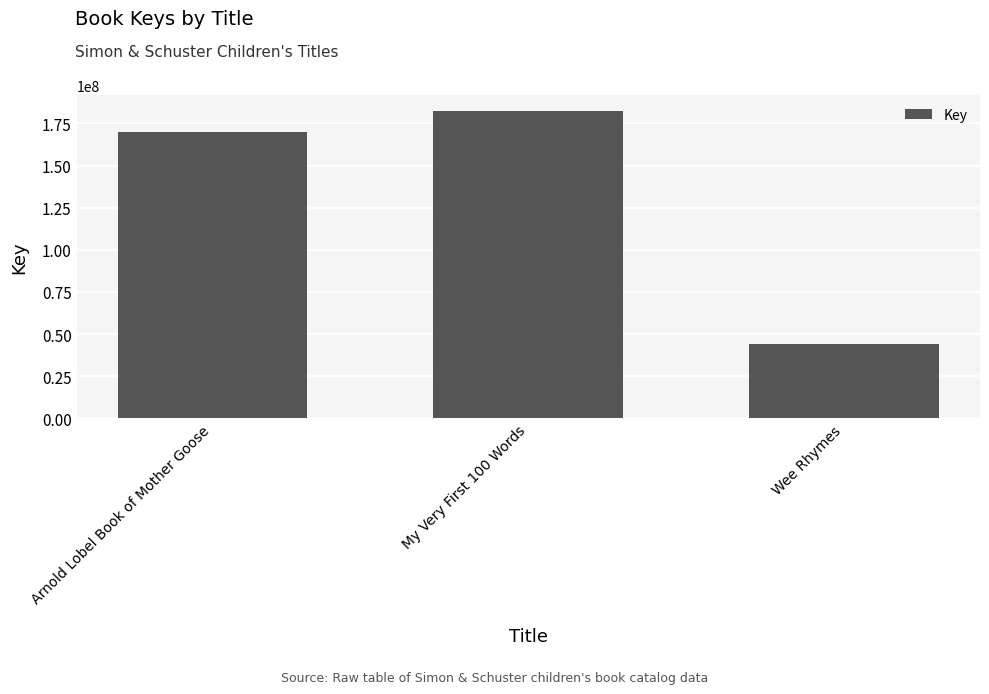

Rank the categories by value from lowest to highest.

Wee Rhymes, Arnold Lobel Book of Mother Goose, My Very First 100 Words